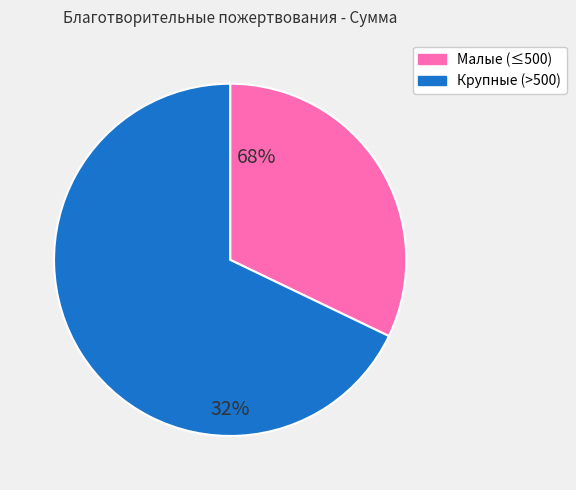

Does 38 account for over 50% of the chart?

No